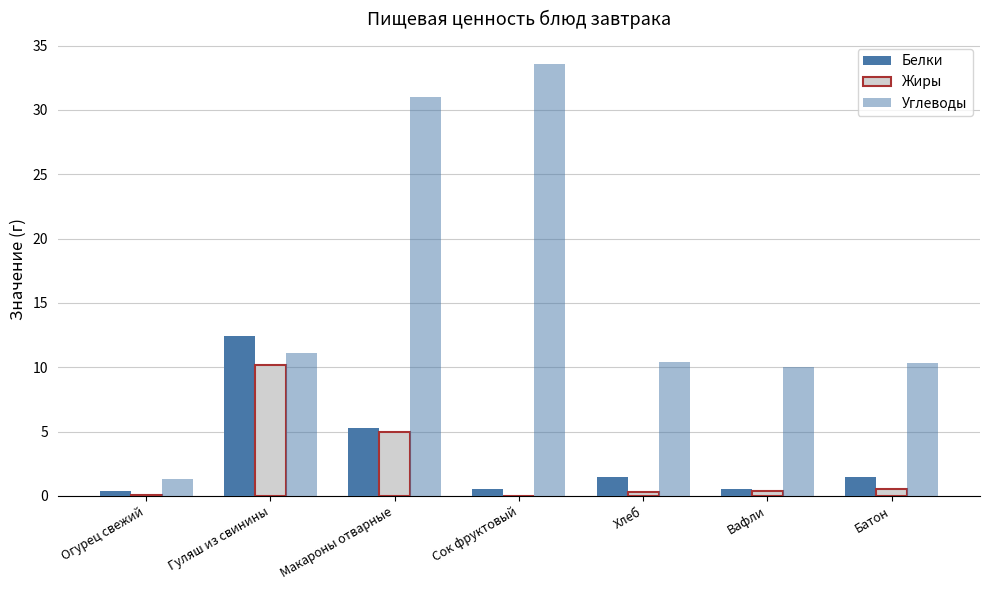

Which category has the lowest value in the Белки series?

Огурец свежий